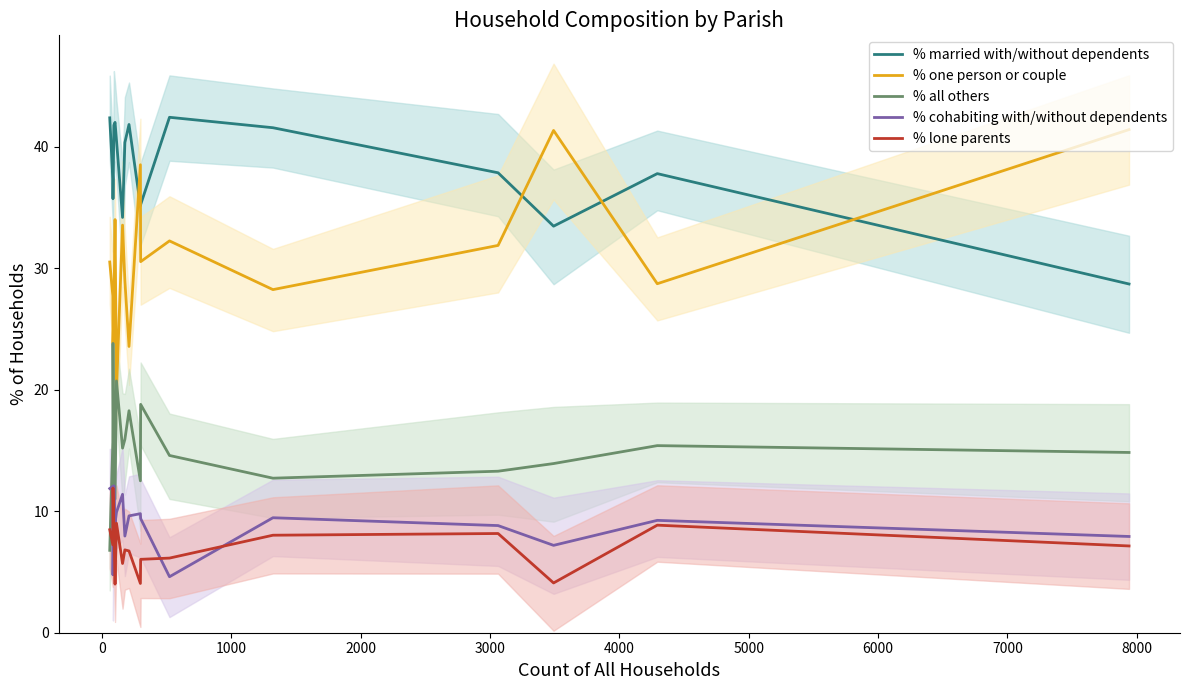

What is the difference between the maximum and minimum values in the % one person or couple series?

21.6